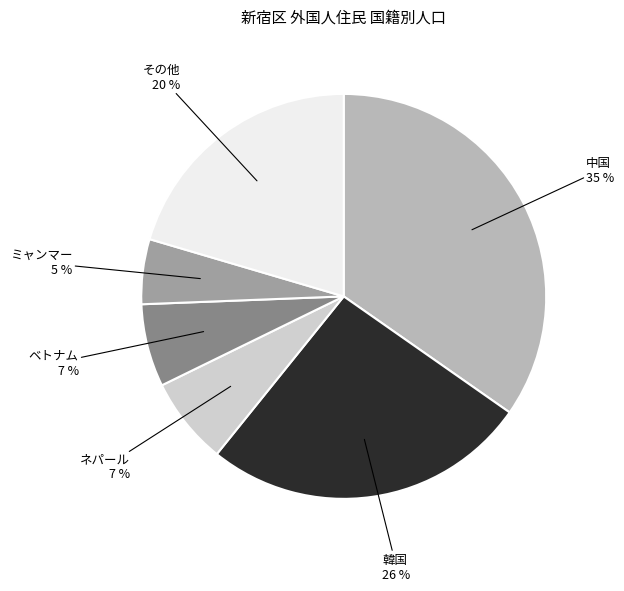

Is there any slice that represents more than half of the pie?

No